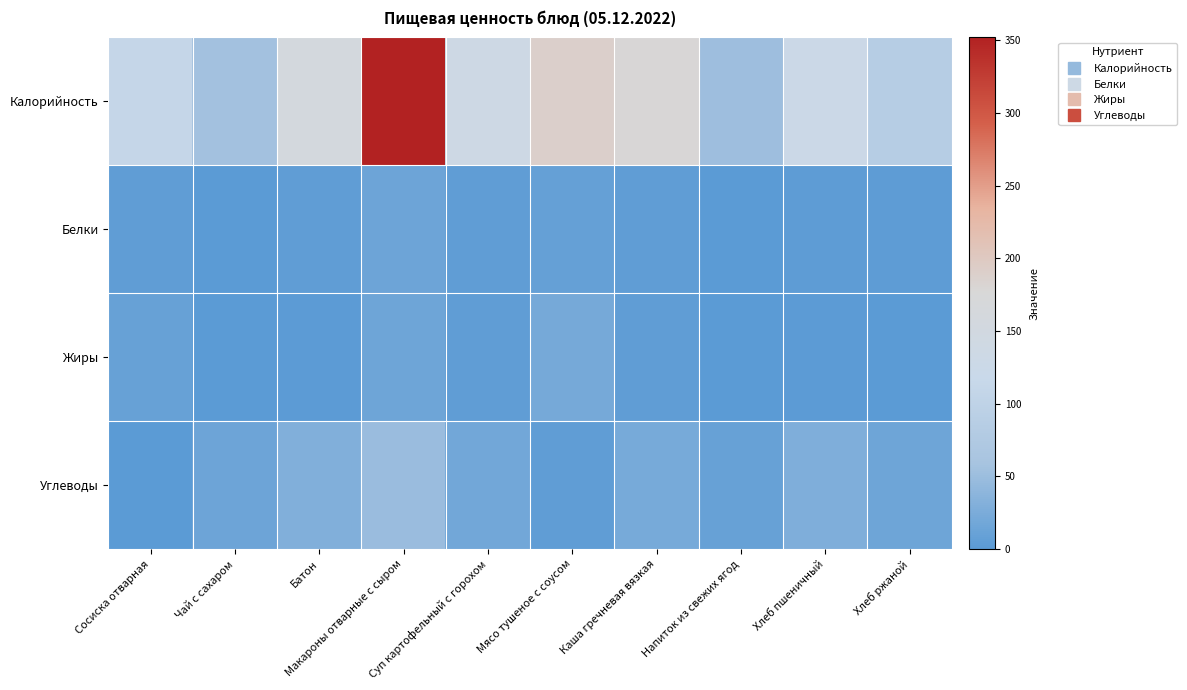

Reading left to right, what are all the values shown in this chart?

Калорийность: Сосиска отварная=111.0	Чай с сахаром=55.0	Батон=158.0	Макароны отварные с сыром=352.0	Суп картофельный с горохом=136.0	Мясо тушеное с соусом=189.0	Каша гречневая вязкая=178.0	Напиток из свежих ягод=52.0	Хлеб пшеничный=126.0	Хлеб ржаной=85.0
Белки: Сосиска отварная=5.4	Чай с сахаром=0.0	Батон=5.0	Макароны отварные с сыром=15.0	Суп картофельный с горохом=5.0	Мясо тушеное с соусом=9.0	Каша гречневая вязкая=5.0	Напиток из свежих ягод=0.0	Хлеб пшеничный=4.0	Хлеб ржаной=4.0
Жиры: Сосиска отварная=10.0	Чай с сахаром=0.0	Батон=2.0	Макароны отварные с сыром=16.0	Суп картофельный с горохом=5.0	Мясо тушеное с соусом=21.0	Каша гречневая вязкая=5.0	Напиток из свежих ягод=0.0	Хлеб пшеничный=2.0	Хлеб ржаной=0.0
Углеводы: Сосиска отварная=0.0	Чай с сахаром=14.0	Батон=30.0	Макароны отварные с сыром=49.0	Суп картофельный с горохом=18.0	Мясо тушеное с соусом=5.0	Каша гречневая вязкая=22.0	Напиток из свежих ягод=10.0	Хлеб пшеничный=28.0	Хлеб ржаной=16.0